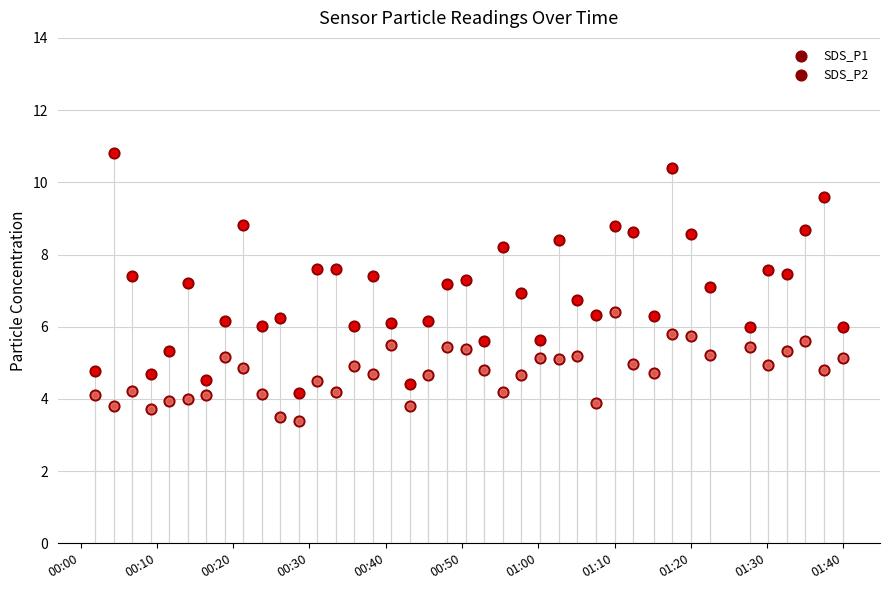

Which series contains the highest Y value?

SDS_P1